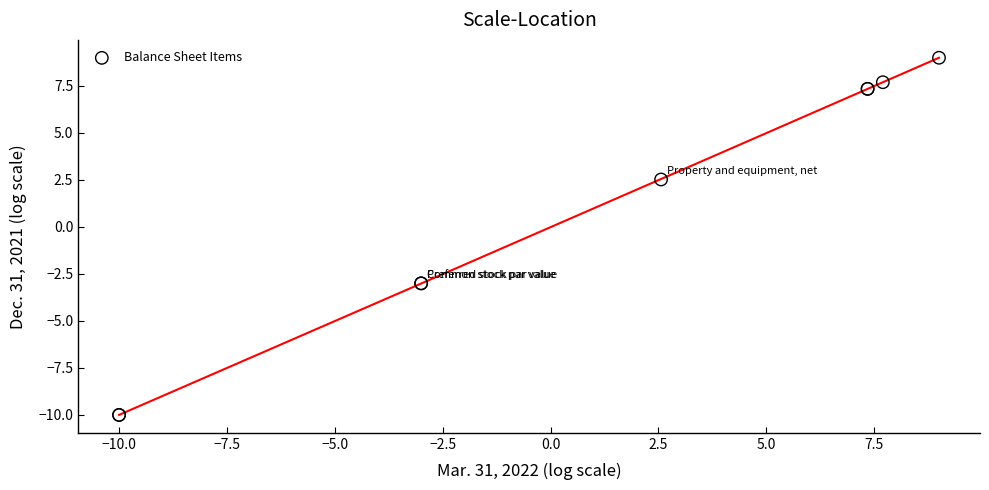

What Y value in the scatter plot is closest to 0?

2.5